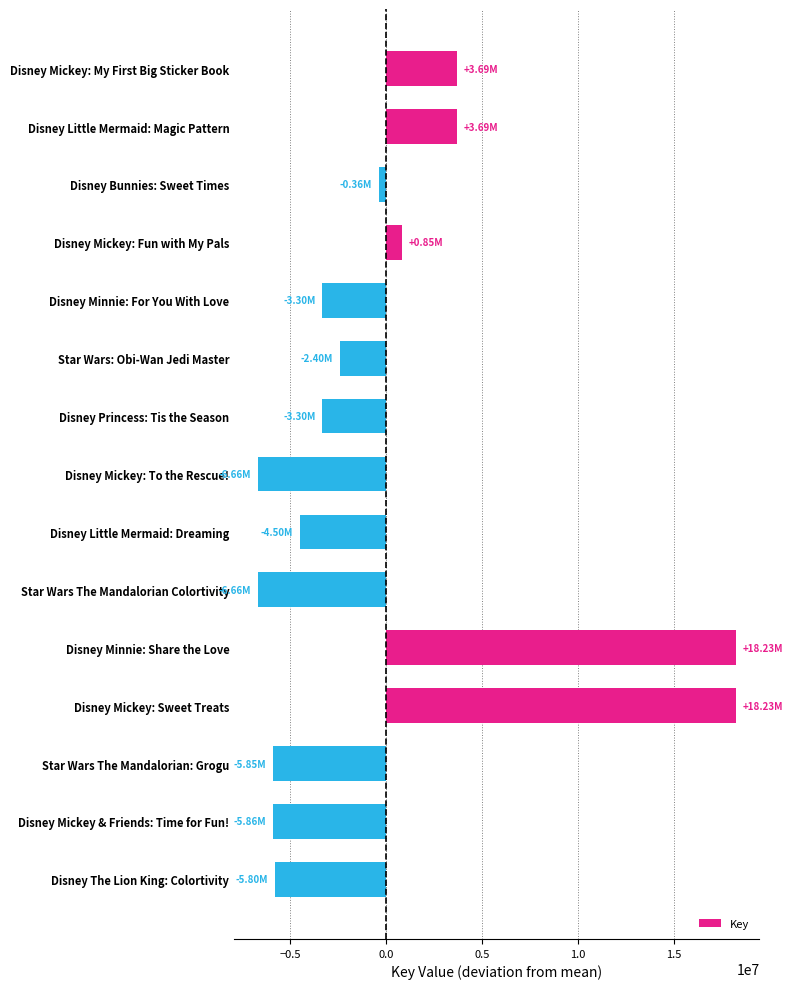

At which label is the value closest to 5785436?

Disney Mickey: My First Big Sticker Book